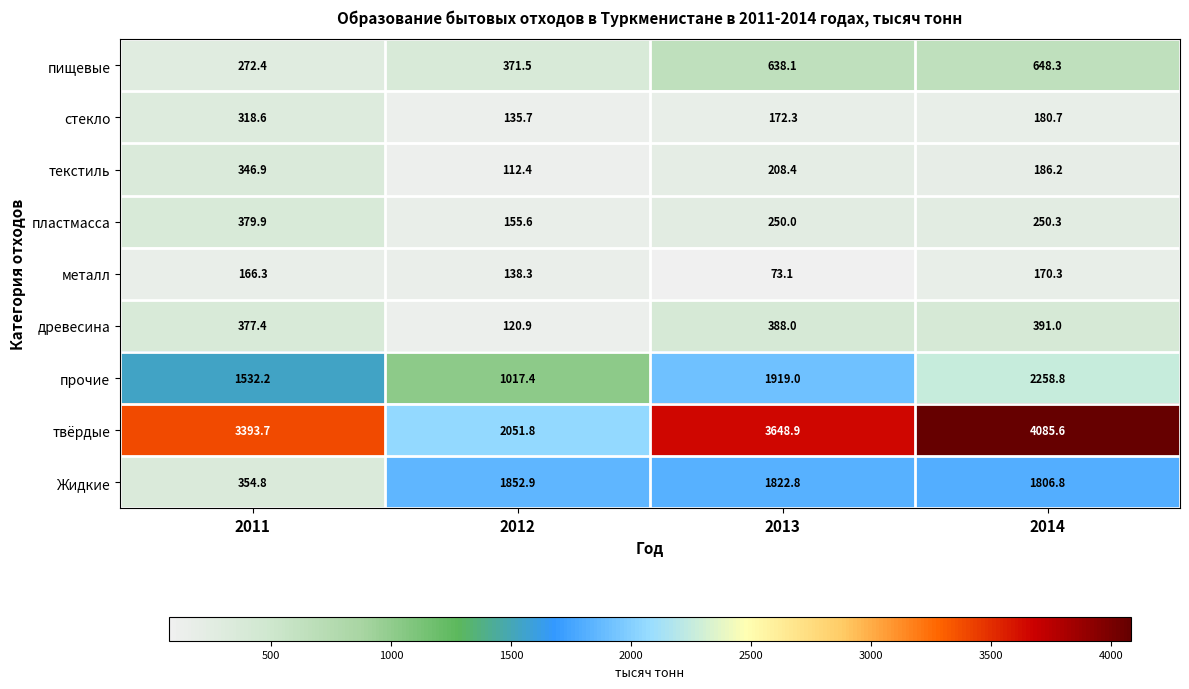

How many series are shown in this chart?

9